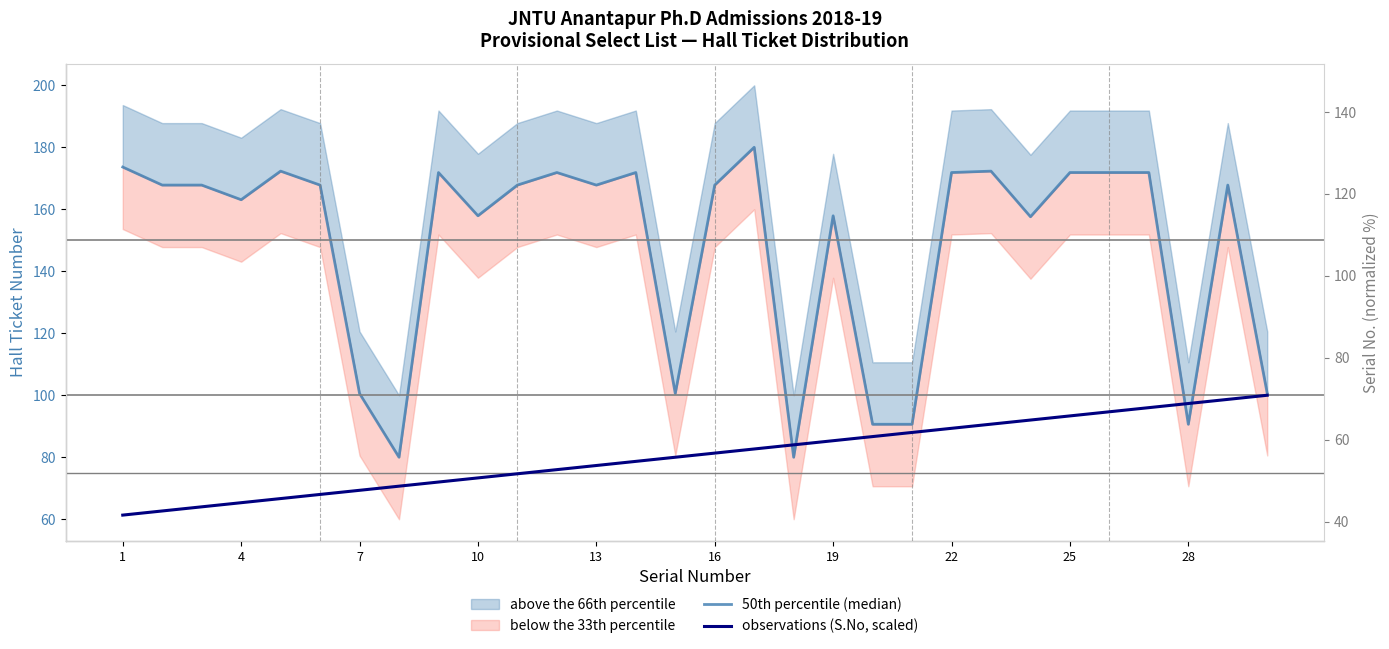

How many data points does each series have?

30